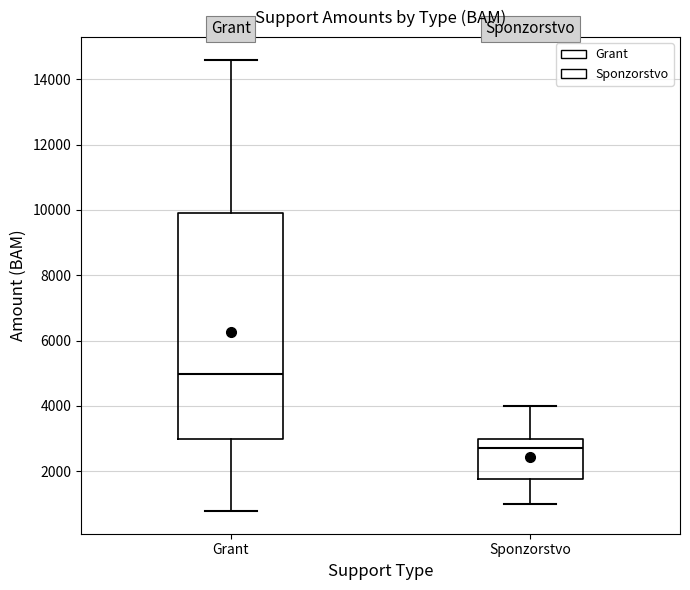

Which box has the lowest median line?

Sponzorstvo